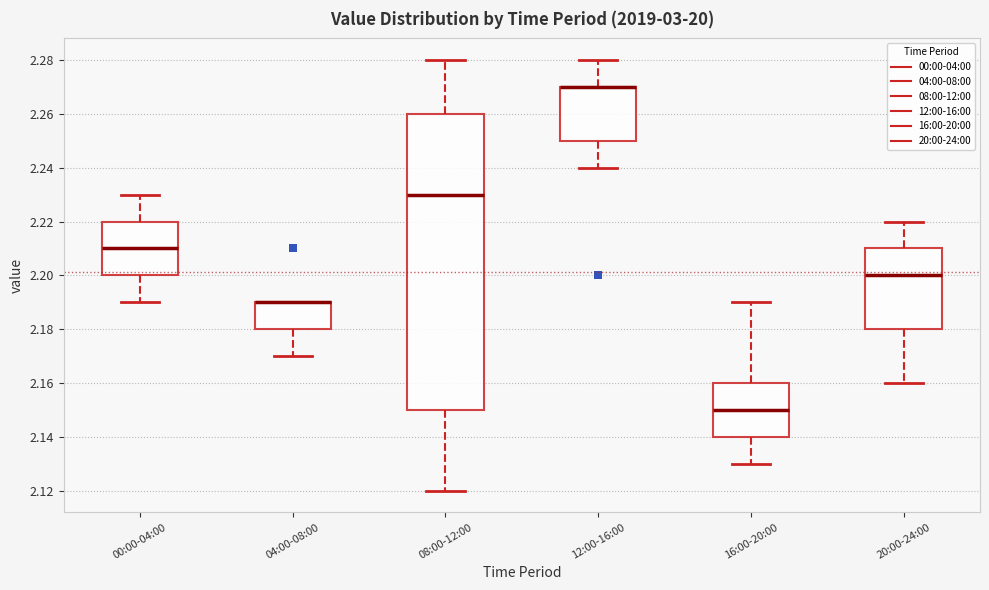

Reading left to right, read every box against the y-axis: the position of its median line, the range the box covers, and the ends of its whiskers. The values are not printed on the chart, so give them approximately, as read against the axis.

00:00-04:00: median 2.21, box 2.20 to 2.22, whiskers 2.19 to 2.23
04:00-08:00: median 2.19 (drawn on the box's upper edge), box 2.18 to 2.19, whiskers 2.17 to 2.19
08:00-12:00: median 2.23, box 2.15 to 2.26, whiskers 2.12 to 2.28
12:00-16:00: median 2.27 (drawn on the box's upper edge), box 2.25 to 2.27, whiskers 2.24 to 2.28
16:00-20:00: median 2.15, box 2.14 to 2.16, whiskers 2.13 to 2.19
20:00-24:00: median 2.20, box 2.18 to 2.21, whiskers 2.16 to 2.22